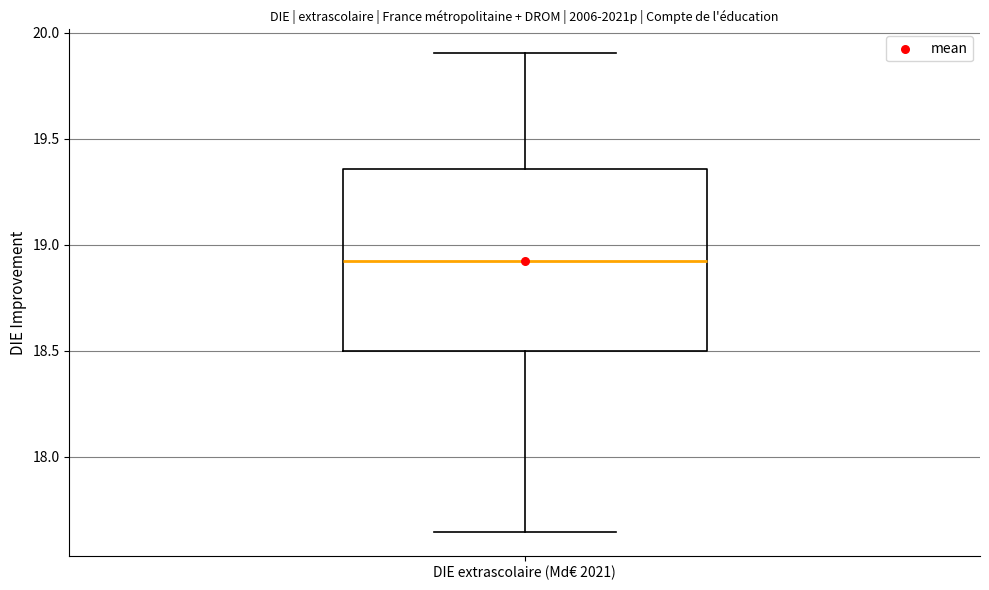

Where is the lower edge of the box for DIE extrascolaire (Md€ 2021) on the y-axis? The values are not printed on the chart, so give them approximately, as read against the axis.

18.50